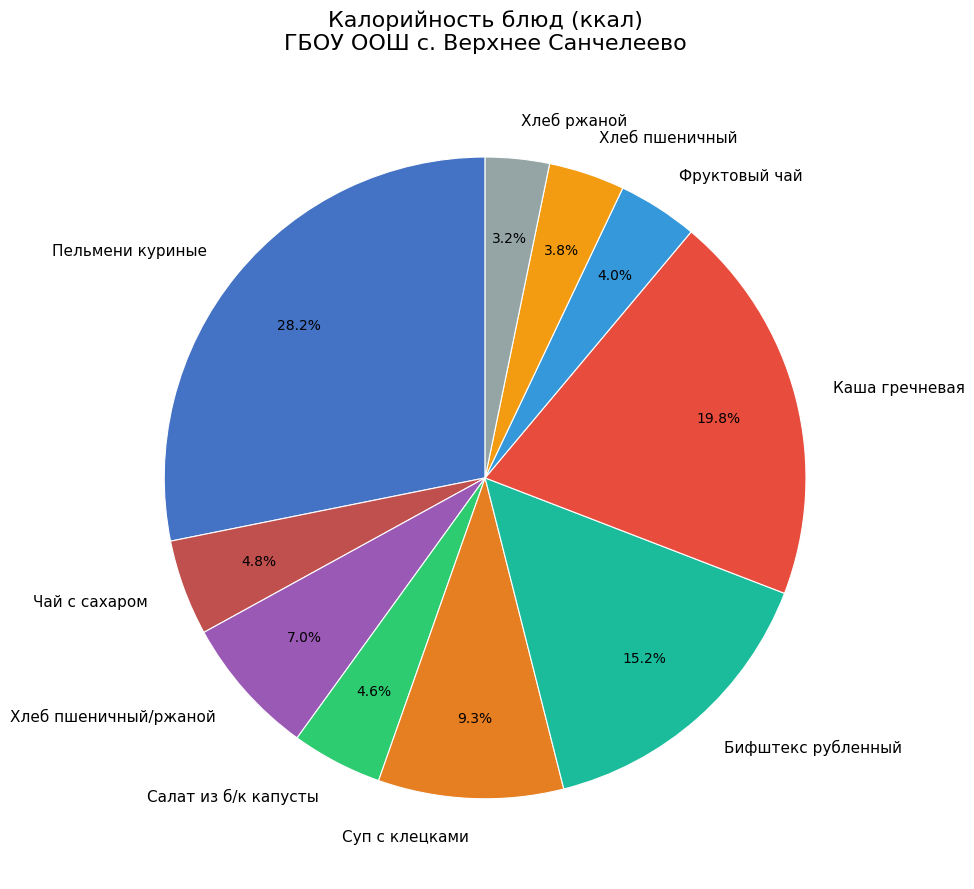

Which category has the smallest portion of the pie?

Хлеб ржаной